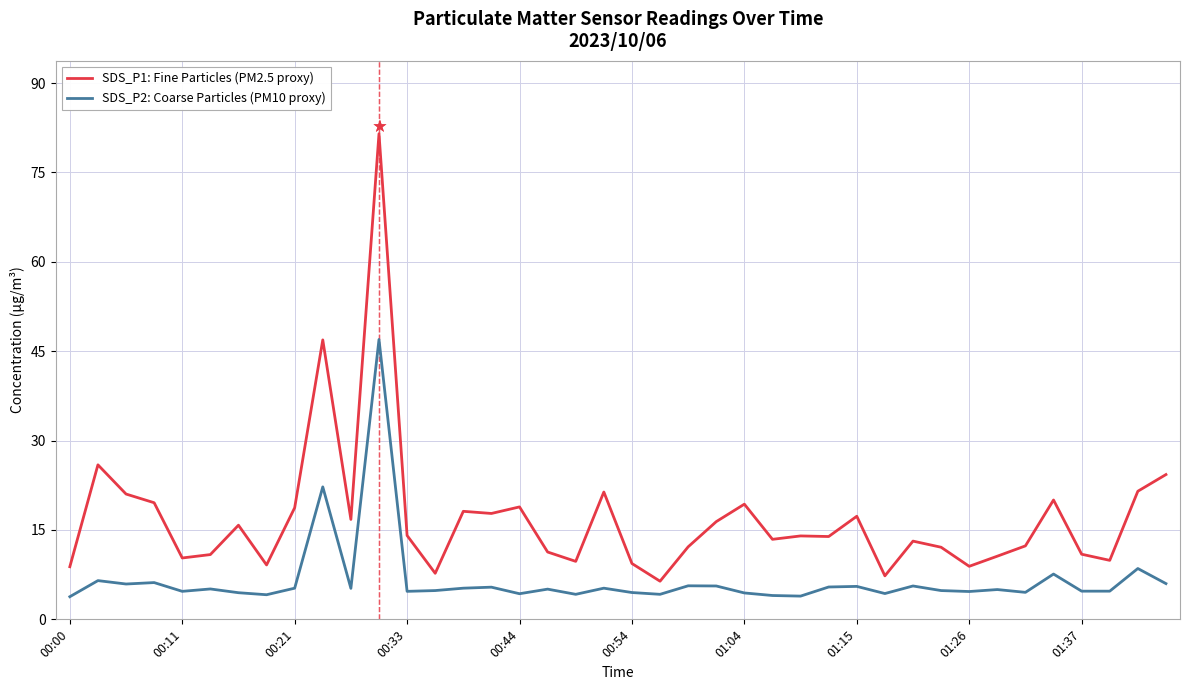

True or false: SDS_P2: Coarse Particles (PM10 proxy) and SDS_P1: Fine Particles (PM2.5 proxy) cross at least once.

False